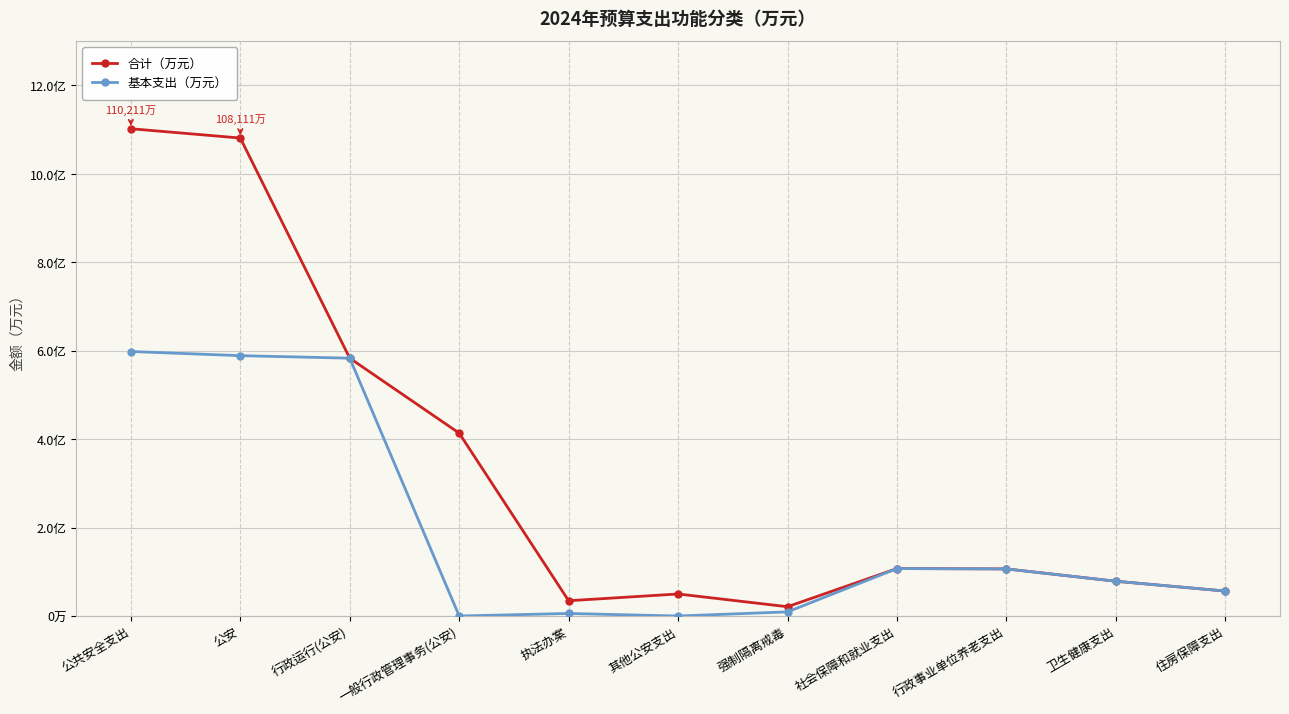

What is the highest value of the 合计（万元） series?

110211.9